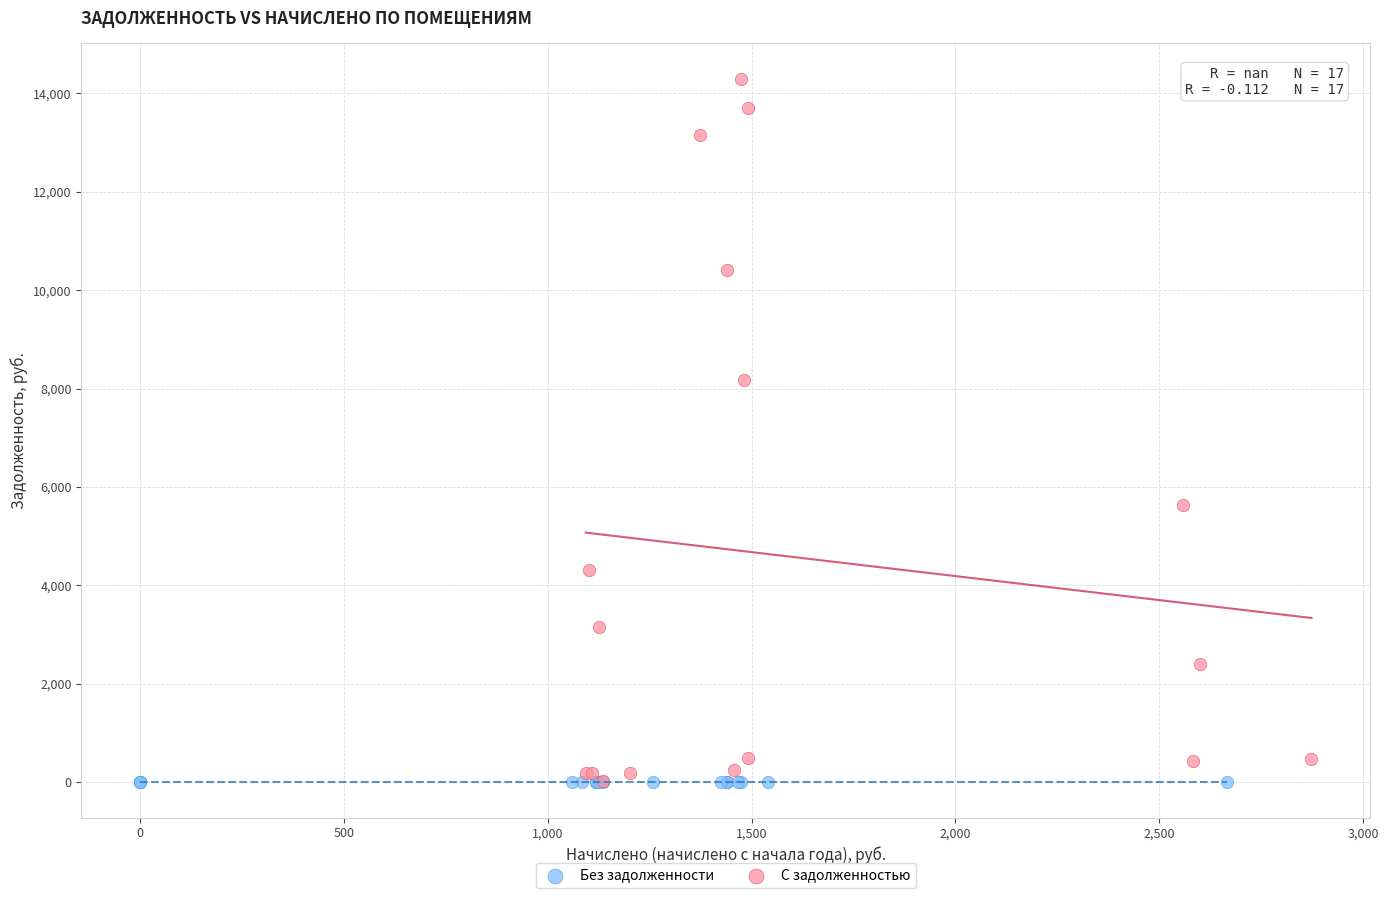

Which series reaches the maximum Y coordinate?

С задолженностью